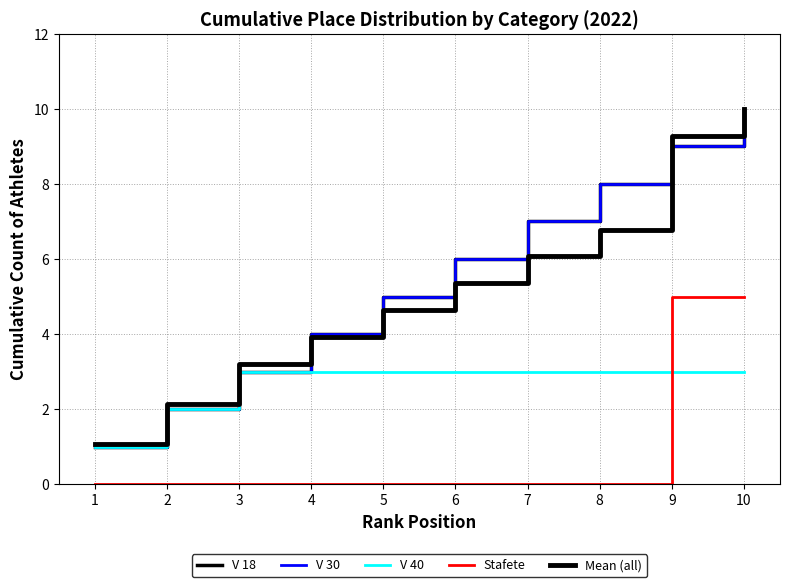

What is the difference between the second highest and minimum values in the Stafete series?

5.0